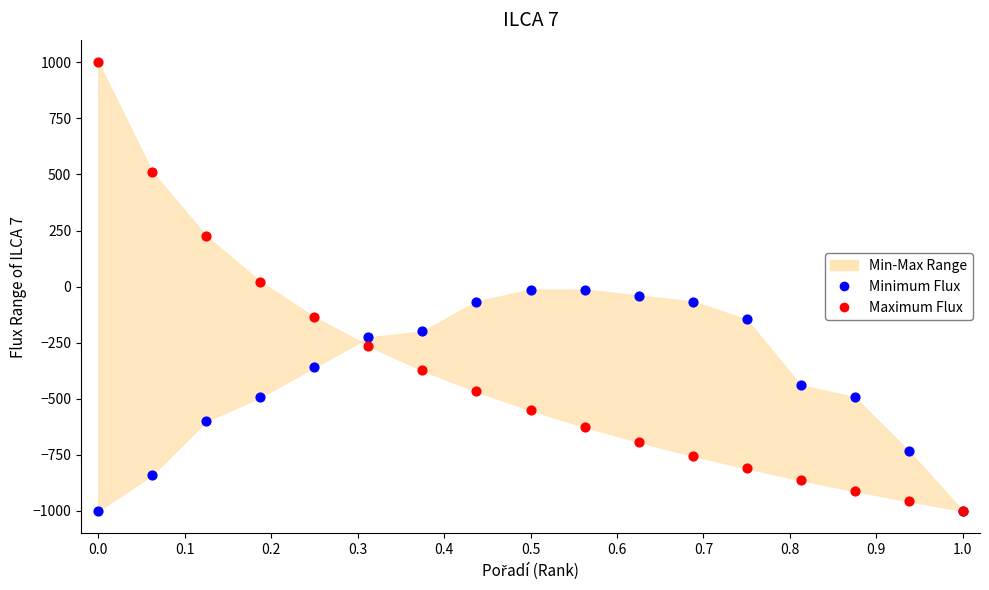

Which series has the largest Y range (max minus min)?

Maximum Flux